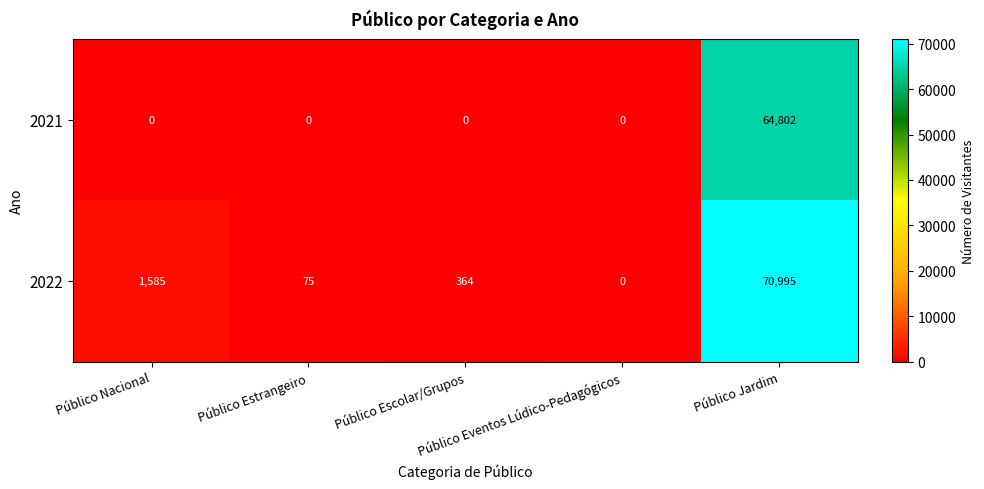

At how many categories does at least one series exceed 2718?

1